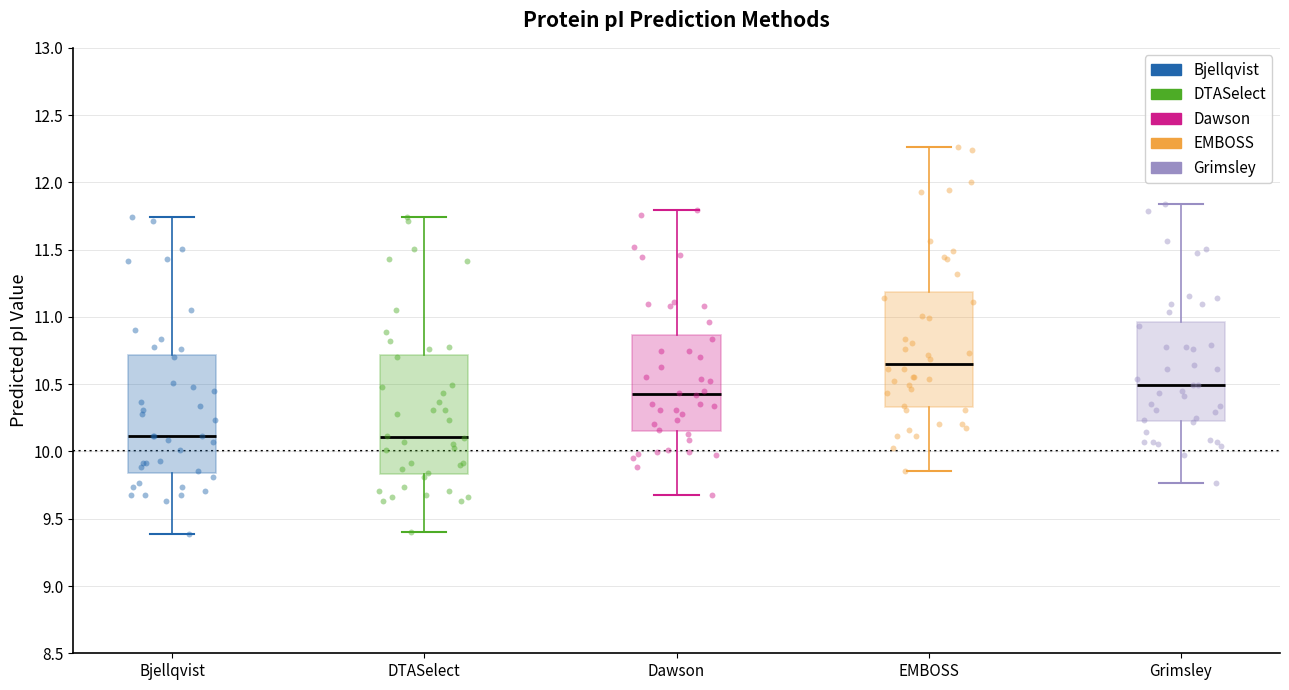

Reading left to right, read every box against the y-axis: the position of its median line, the range the box covers, and the ends of its whiskers. The values are not printed on the chart, so give them approximately, as read against the axis.

Bjellqvist: median 10.10, box 9.85 to 10.70, whiskers 9.40 to 11.75
DTASelect: median 10.10, box 9.85 to 10.70, whiskers 9.40 to 11.75
Dawson: median 10.45, box 10.15 to 10.85, whiskers 9.70 to 11.80
EMBOSS: median 10.65, box 10.35 to 11.20, whiskers 9.85 to 12.25
Grimsley: median 10.50, box 10.25 to 10.95, whiskers 9.75 to 11.85